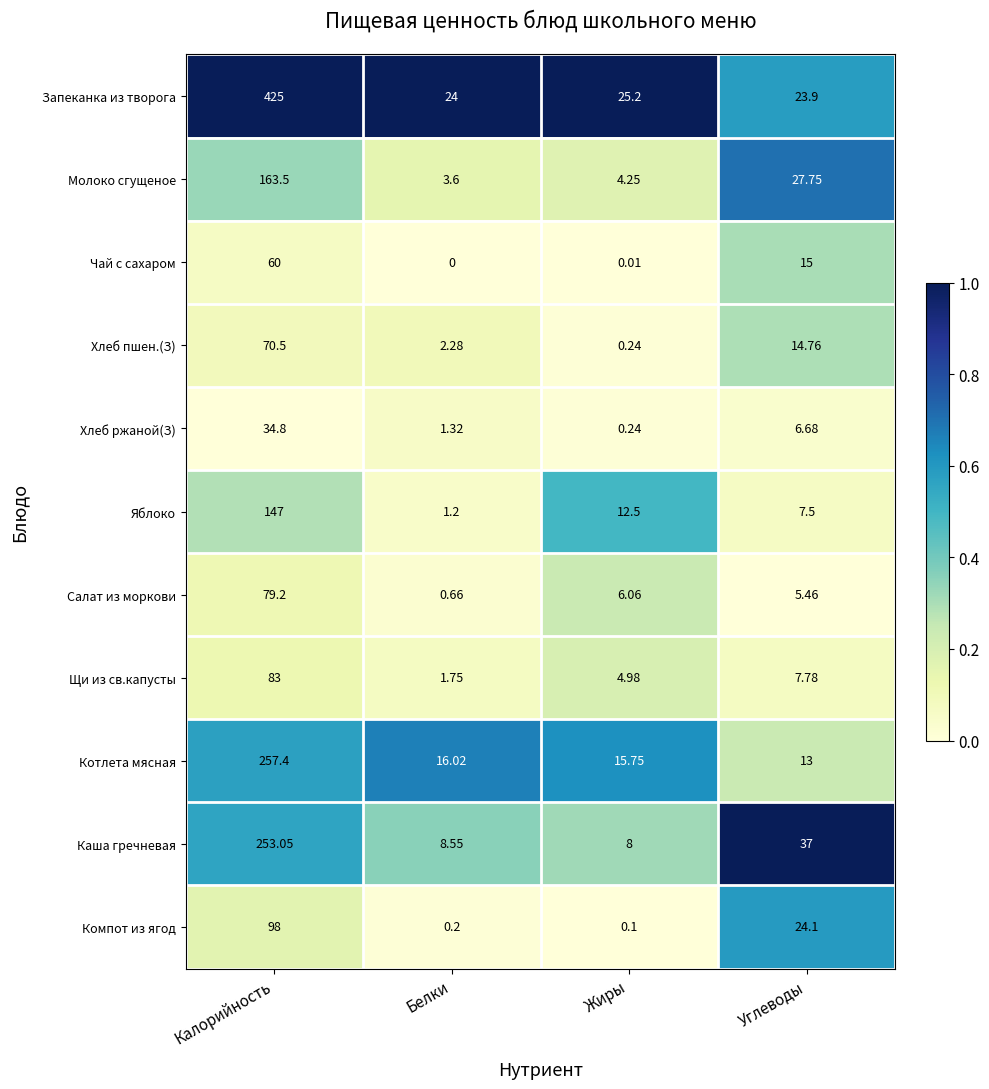

At Калорийность, list the series in order from smallest to largest.

Хлеб ржаной(З), Чай с сахаром, Хлеб пшен.(З), Салат из моркови, Щи из св.капусты, Компот из ягод, Яблоко, Молоко сгущеное, Каша гречневая, Котлета мясная, Запеканка из творога